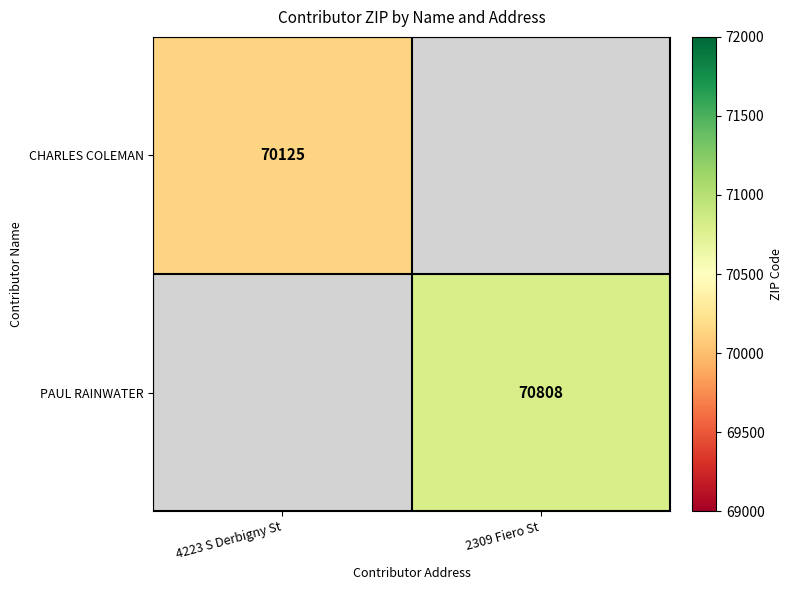

At which category does the chart reach its peak across all series?

2309 Fiero St